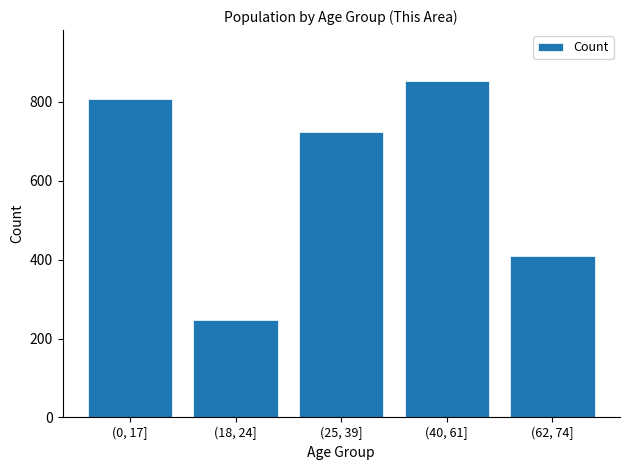

Reading left to right, list all the values displayed in this chart.

808	247	723	854	409